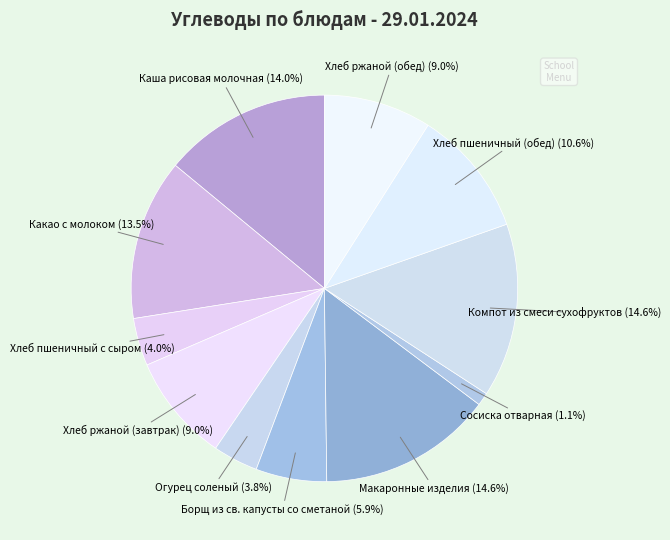

How many slices are in this pie chart?

11